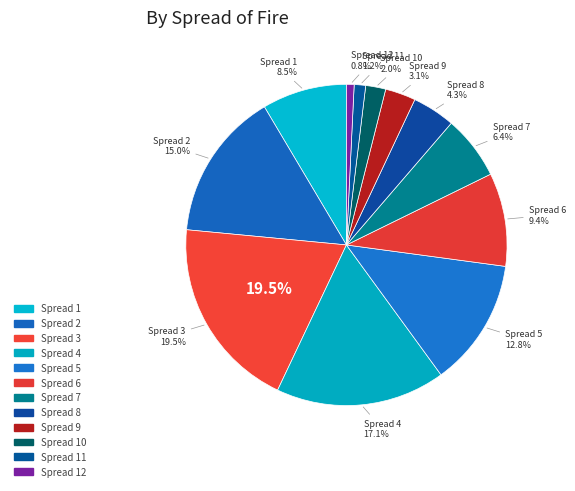

Which has a higher value, 5 or 2?

2